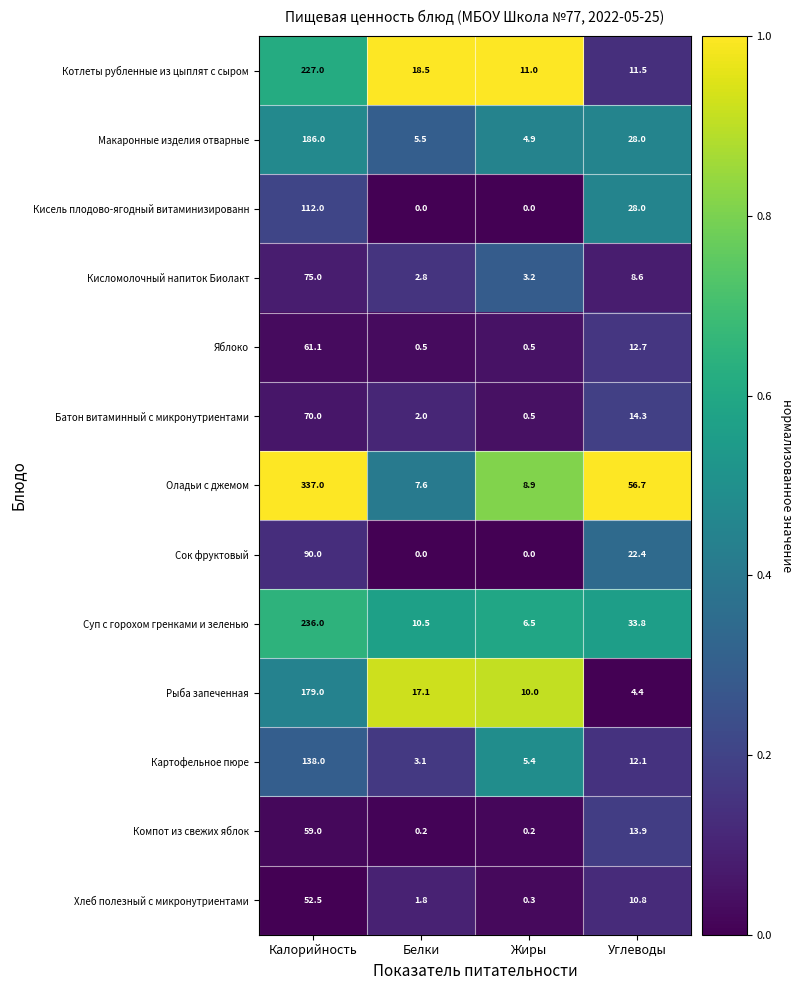

At which label does Оладьи с джемом reach its minimum?

Белки